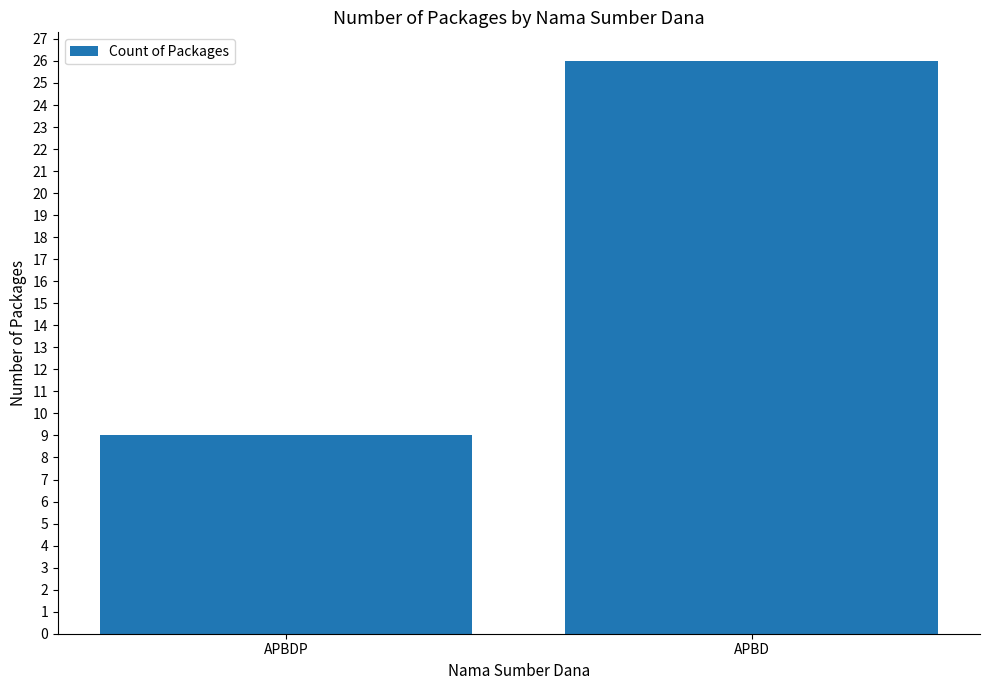

What position from the left is APBDP?

1